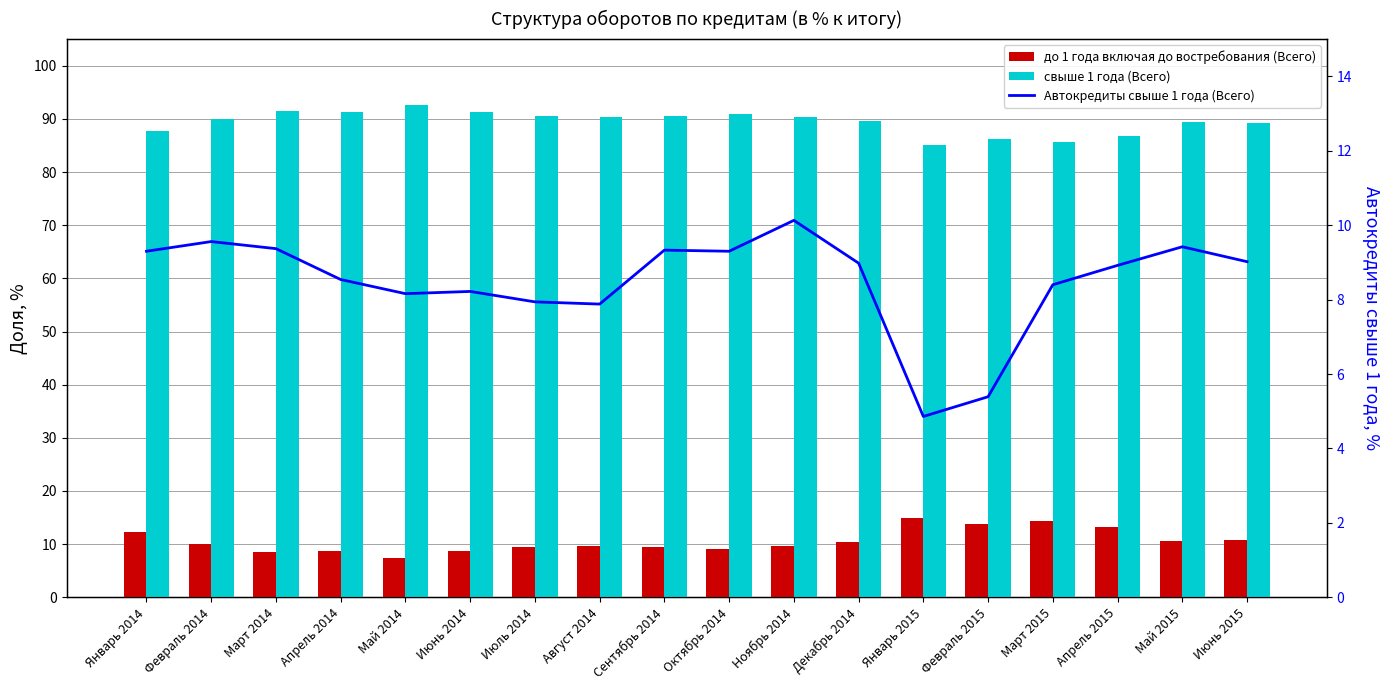

Is it true that Автокредиты свыше 1 года (Всего) equals 14.2 at Март 2014?

False